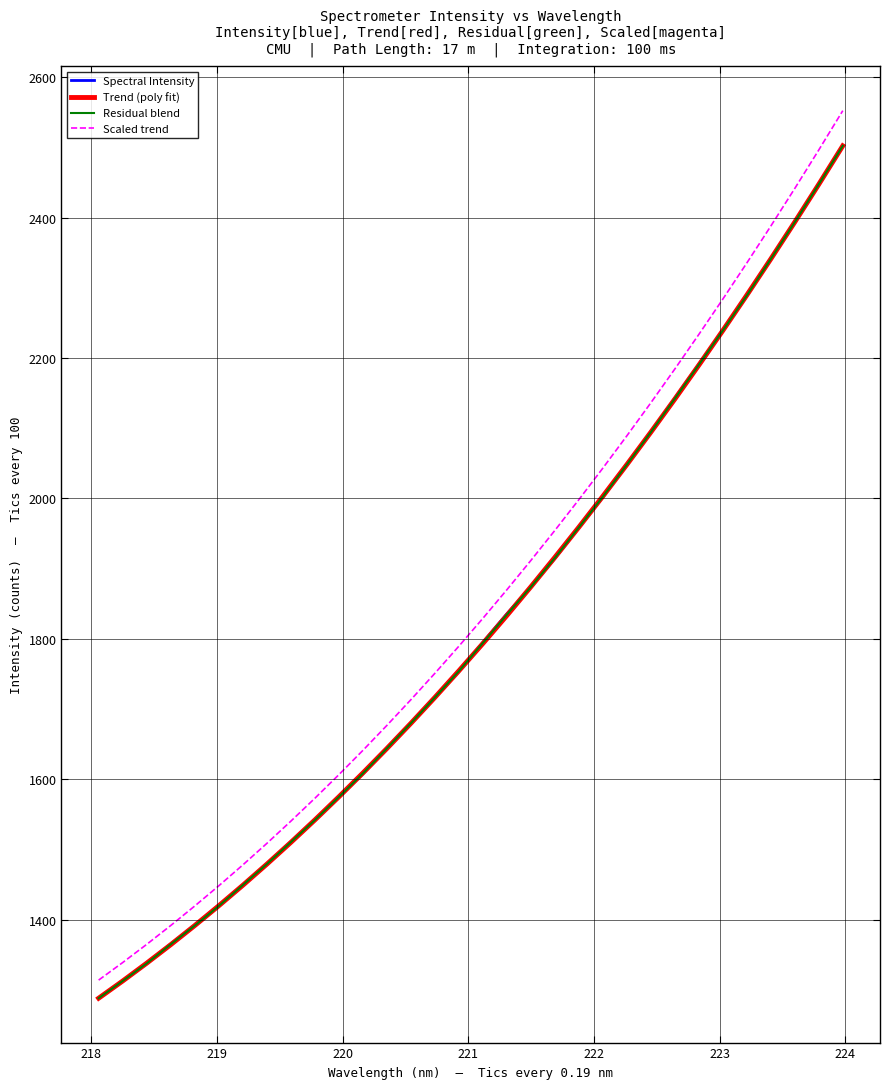

Which series has the widest spread of values?

Scaled trend